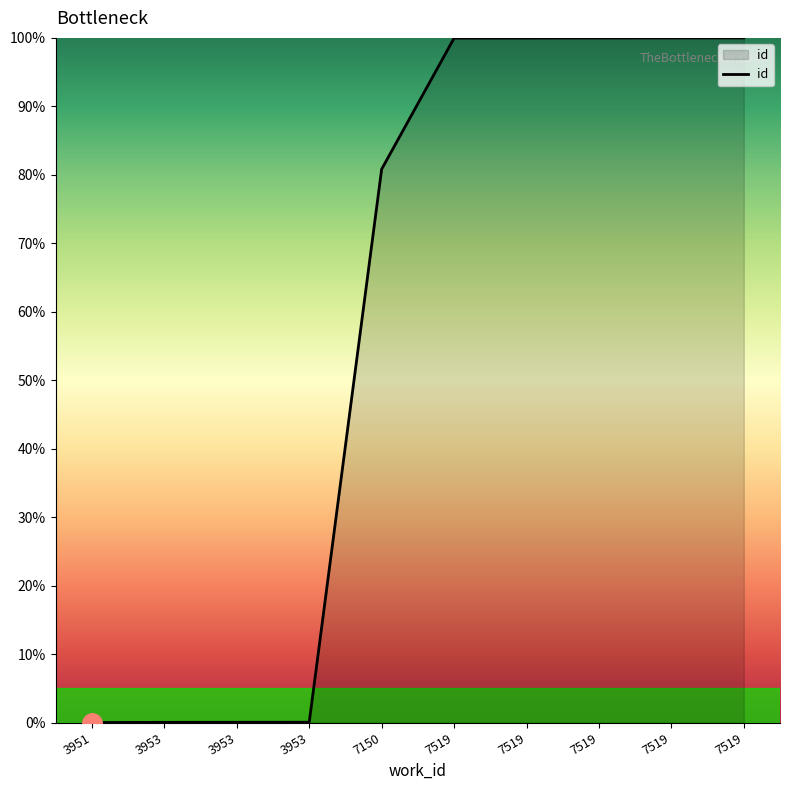

True or false: the data shows 100.0 at 7519.

True